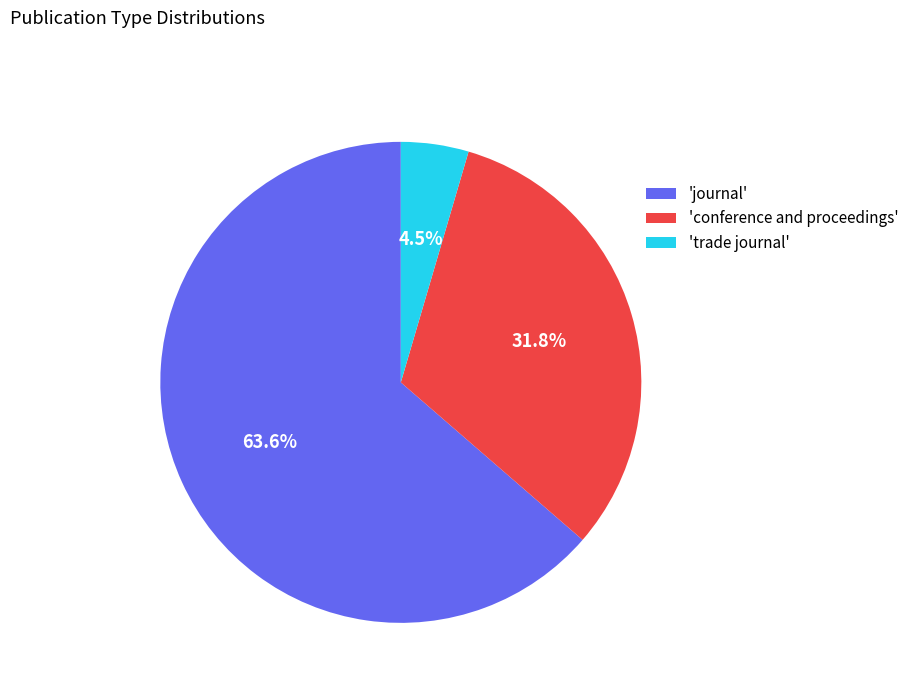

Which slice is the largest?

'journal'